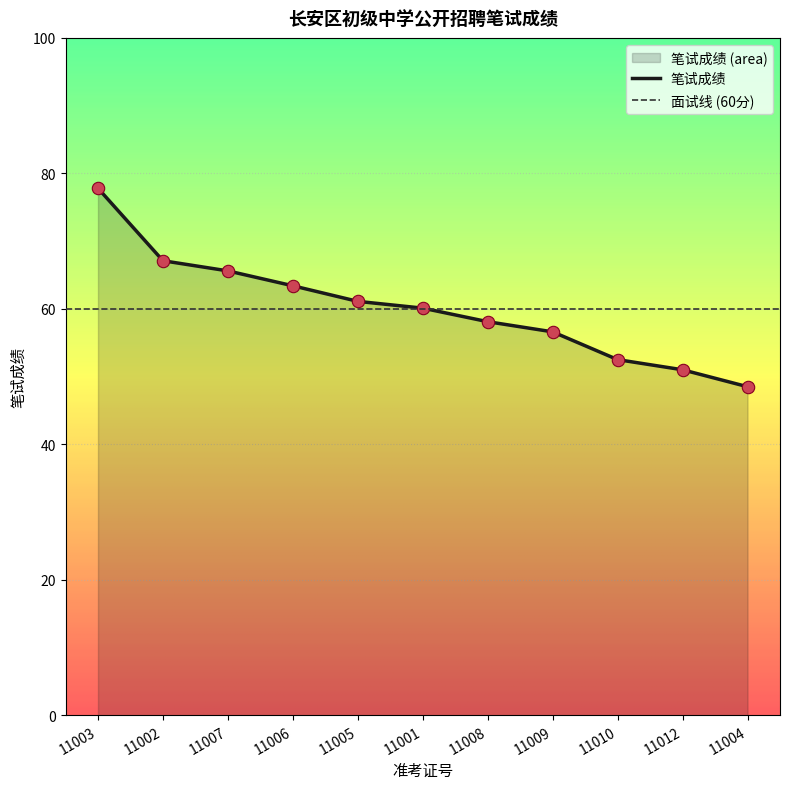

What is the change in value from 11001 to 11008?

-2.0